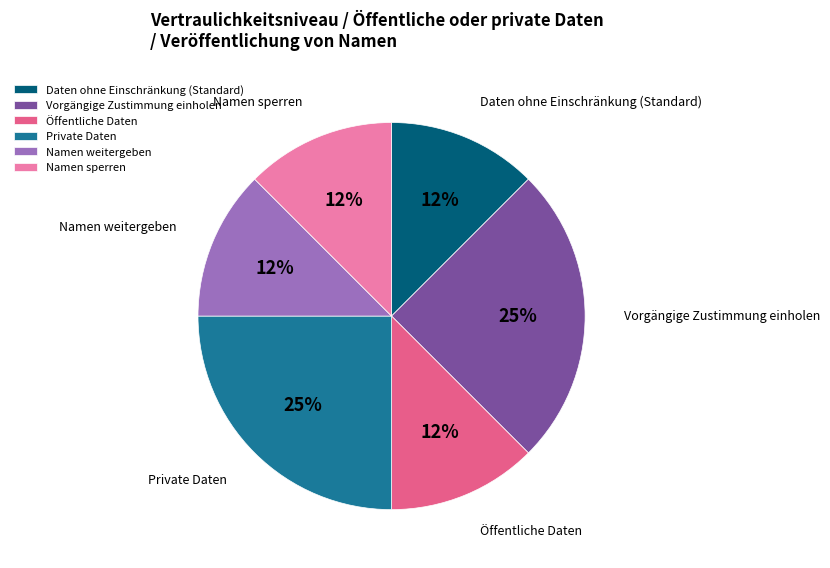

What is the ratio of the value at Namen sperren to the value at Daten ohne Einschränkung (Standard)?

1.0